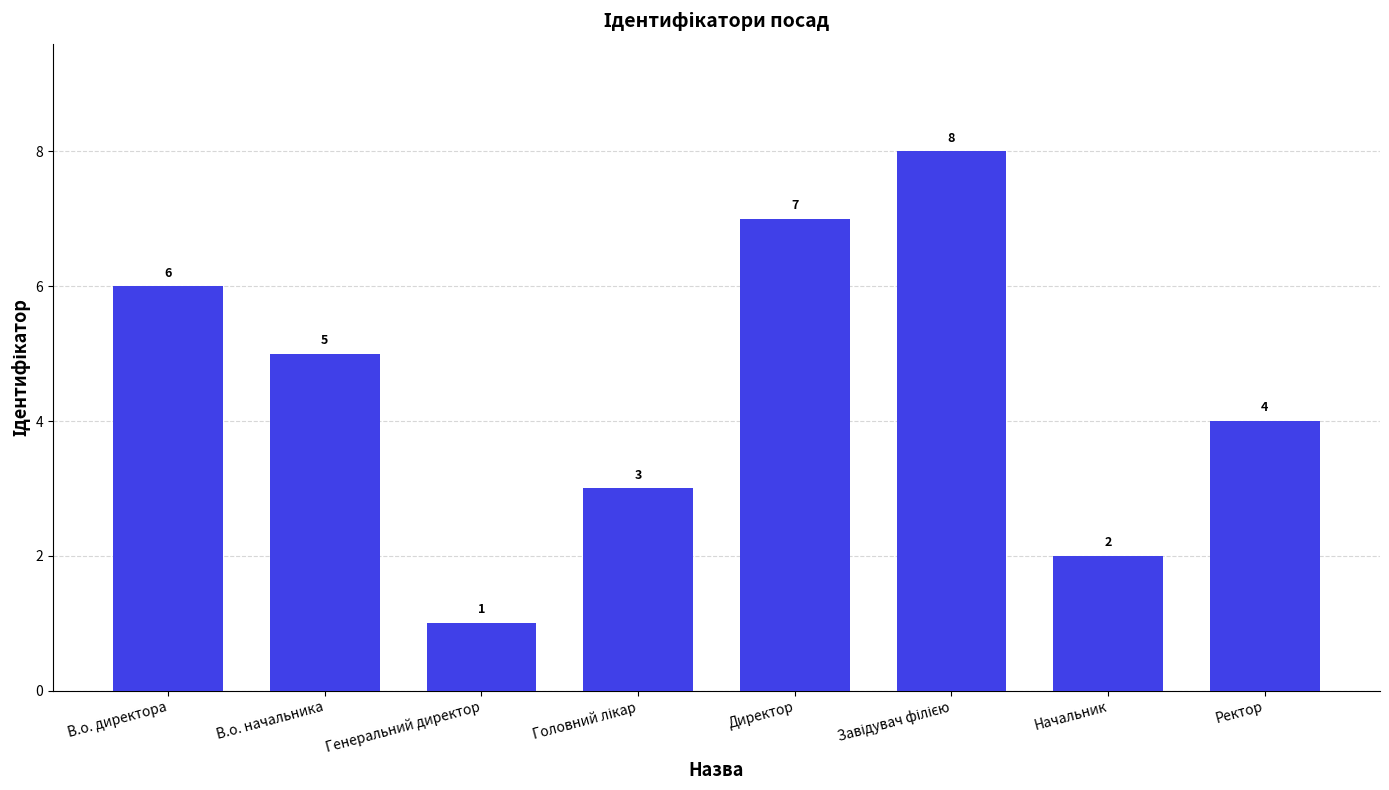

At which label is the value closest to 4?

Ректор